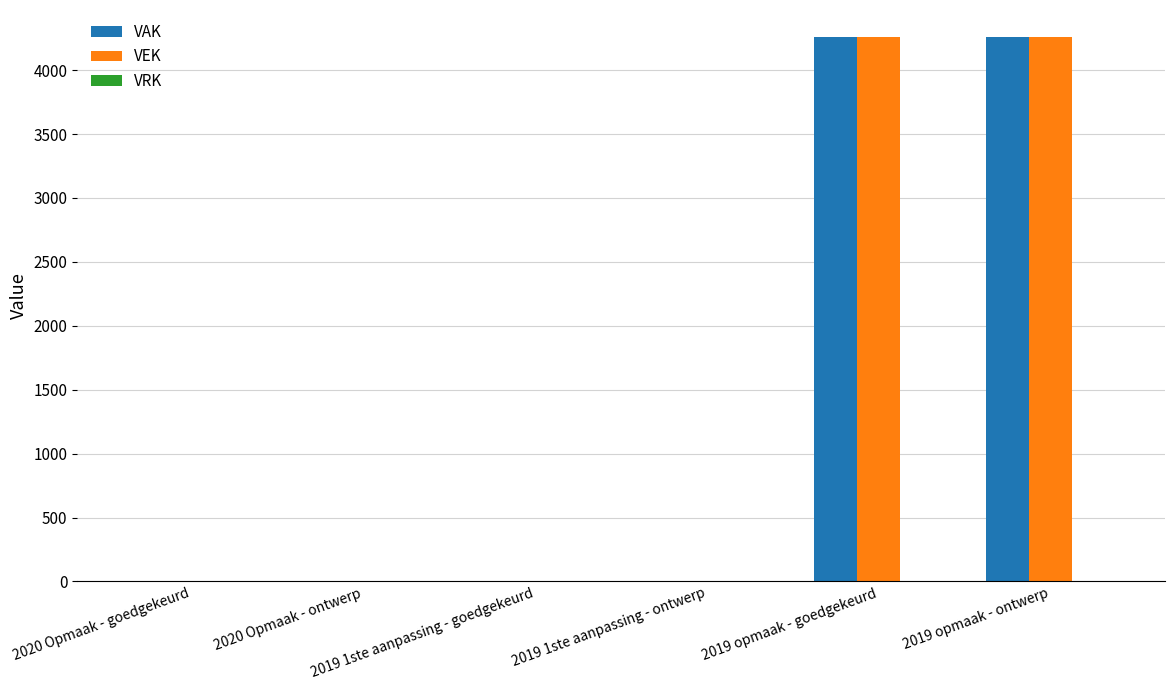

How many groups of bars are there?

6